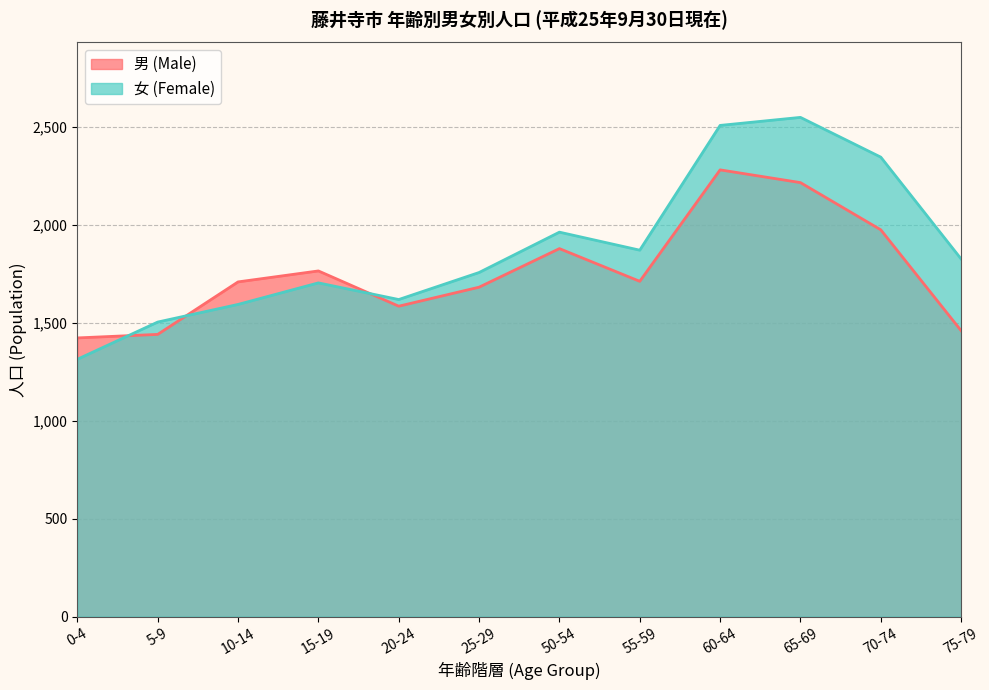

List the labels in order of 女 (Female) value, smallest first.

0-4, 5-9, 10-14, 20-24, 15-19, 25-29, 75-79, 55-59, 50-54, 70-74, 60-64, 65-69